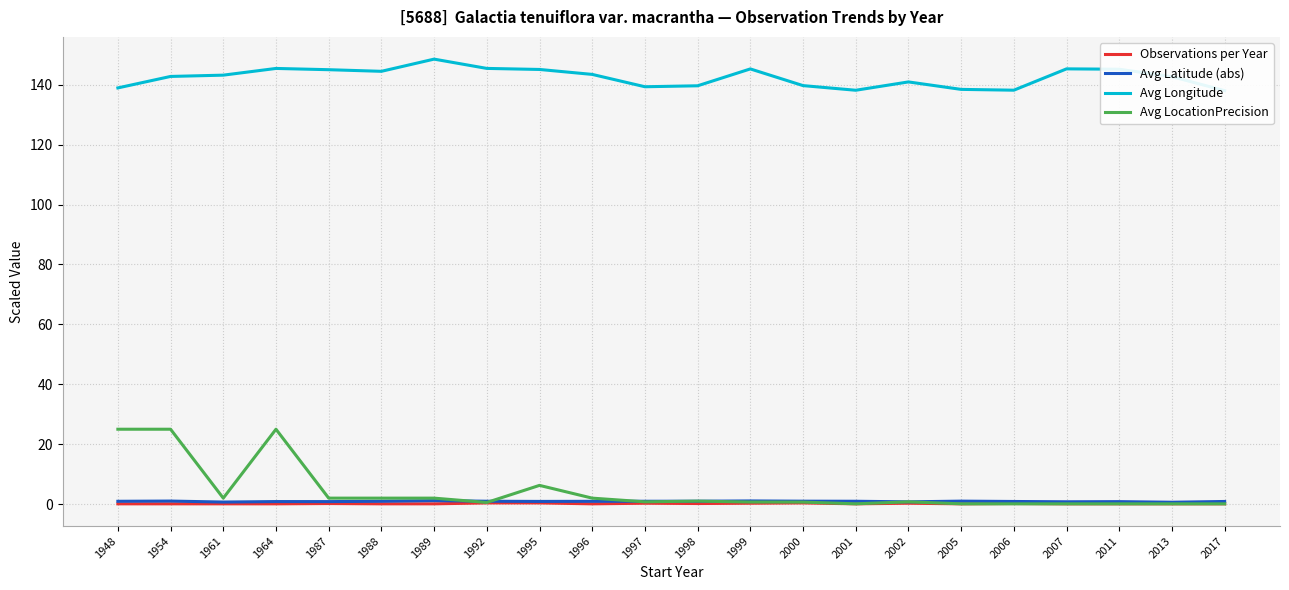

What are all the series names shown in the legend?

Observations per Year, Avg Latitude (abs), Avg Longitude, Avg LocationPrecision